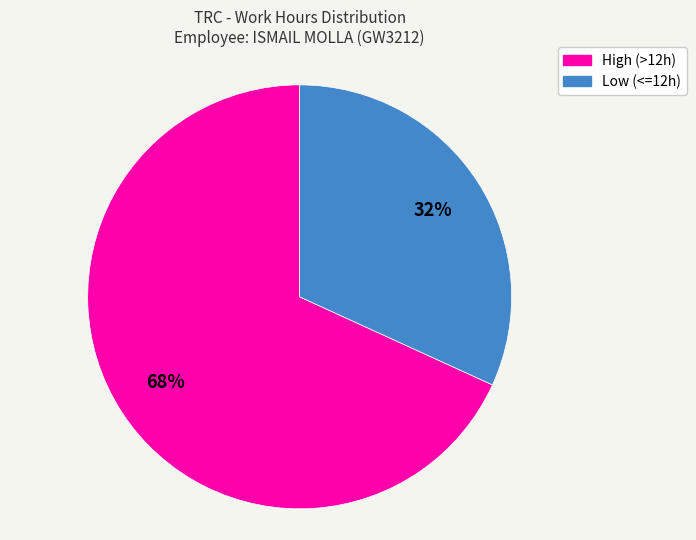

Is there any slice that represents more than half of the pie?

Yes